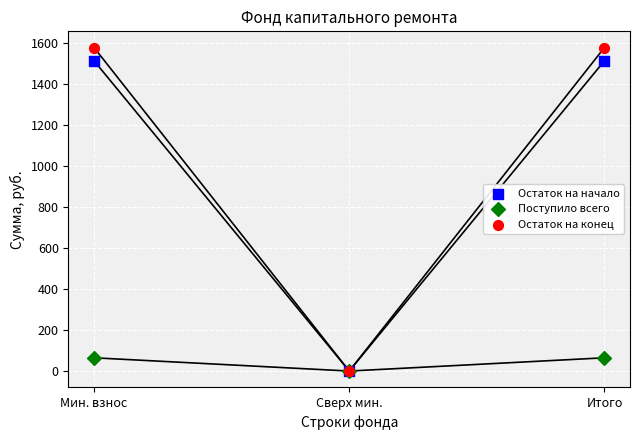

Which series contains the highest Y value?

Остаток на конец